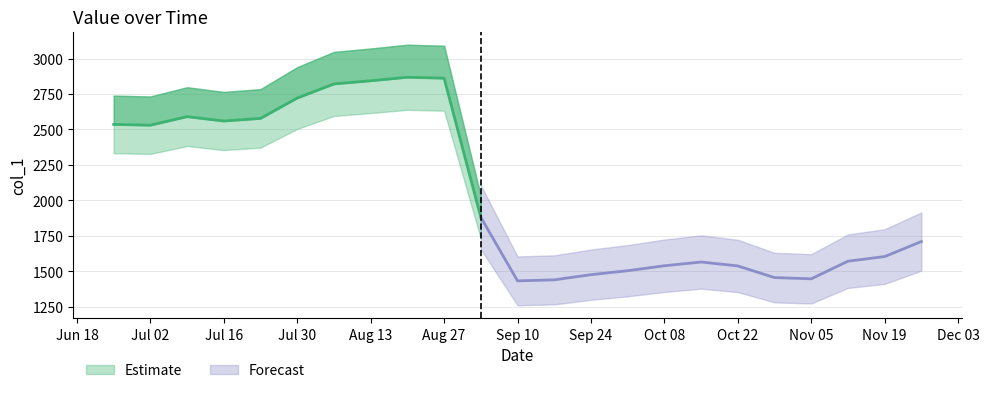

How many data points are less than 1710?

11